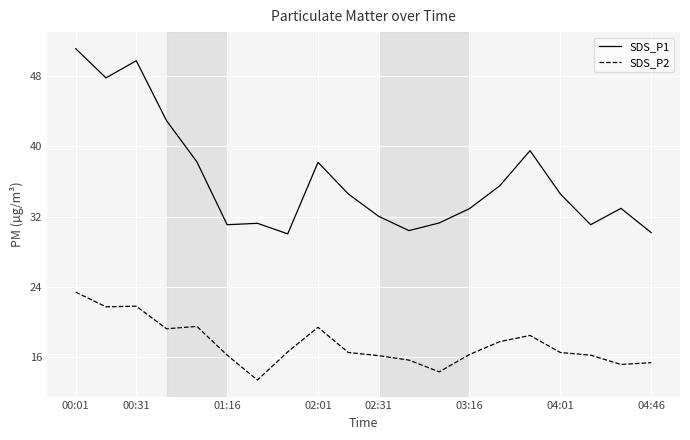

Which series has the largest range (max minus min)?

SDS_P1